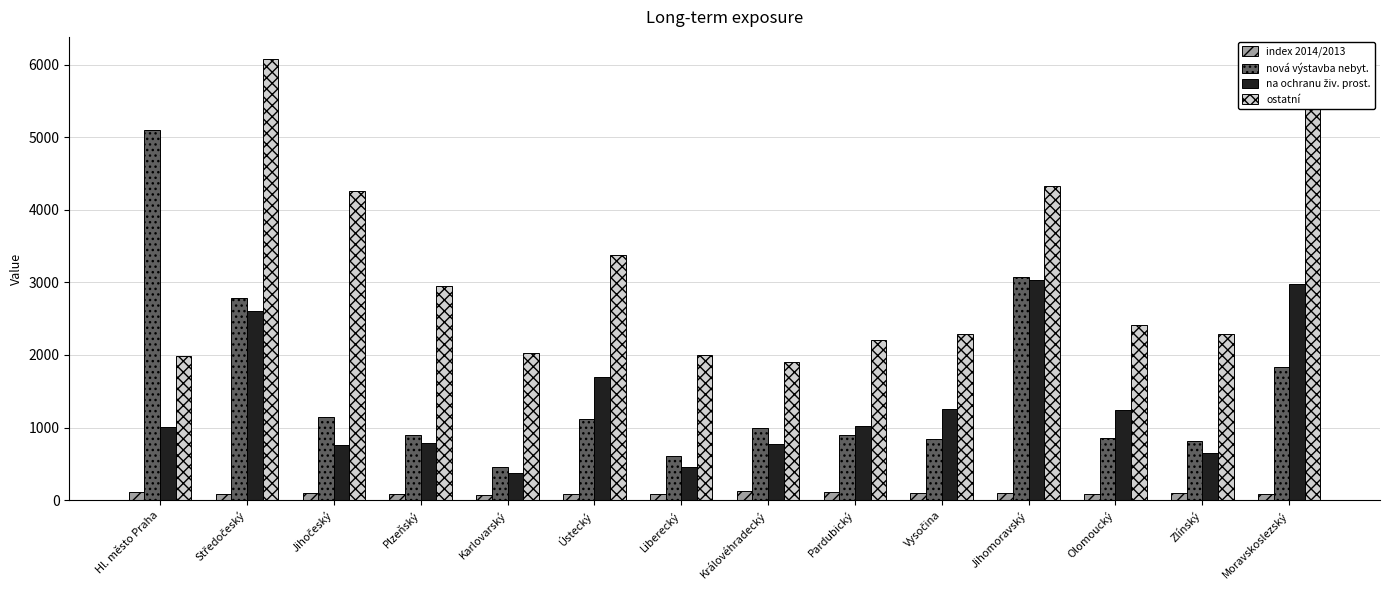

What is the label of the 8th bar from the right?

Liberecký